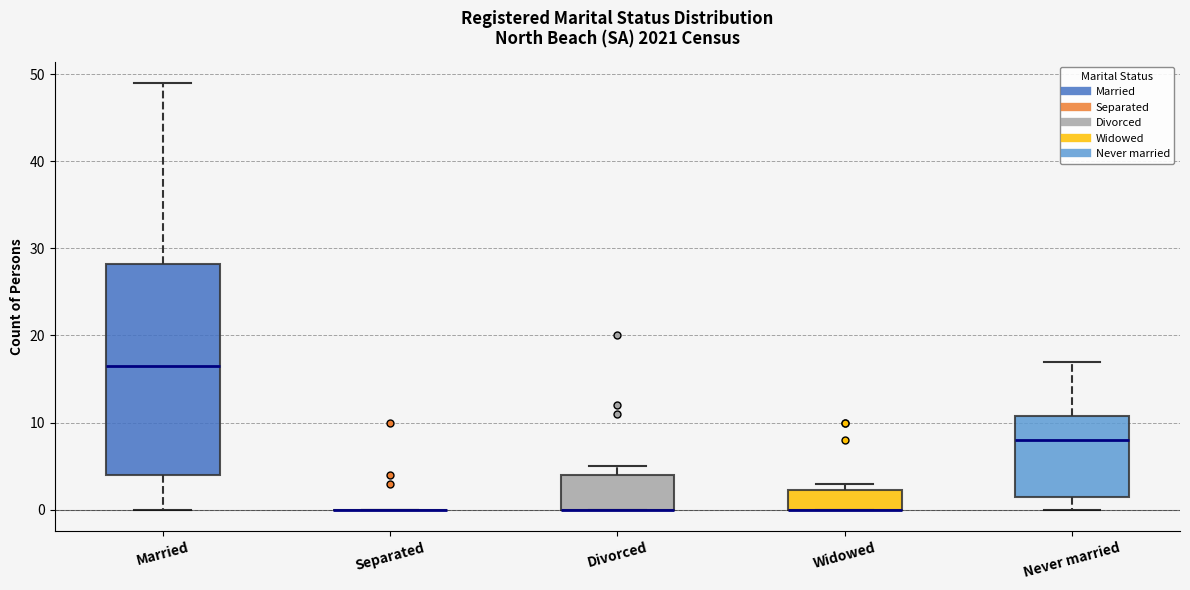

Reading left to right, transcribe this box plot: for each box, give where its median line is, the range the box spans, and where its two whiskers end, as read against the y-axis. The values are not printed on the chart, so give them approximately, as read against the axis.

Married: median 17, box 4 to 28, whiskers 0 to 49
Separated: box collapsed to a line at 0, whiskers 0 to 0
Divorced: median 0 (drawn on the box's lower edge), box 0 to 4, whiskers 0 to 5
Widowed: median 0 (drawn on the box's lower edge), box 0 to 2, whiskers 0 to 3
Never married: median 8, box 2 to 11, whiskers 0 to 17